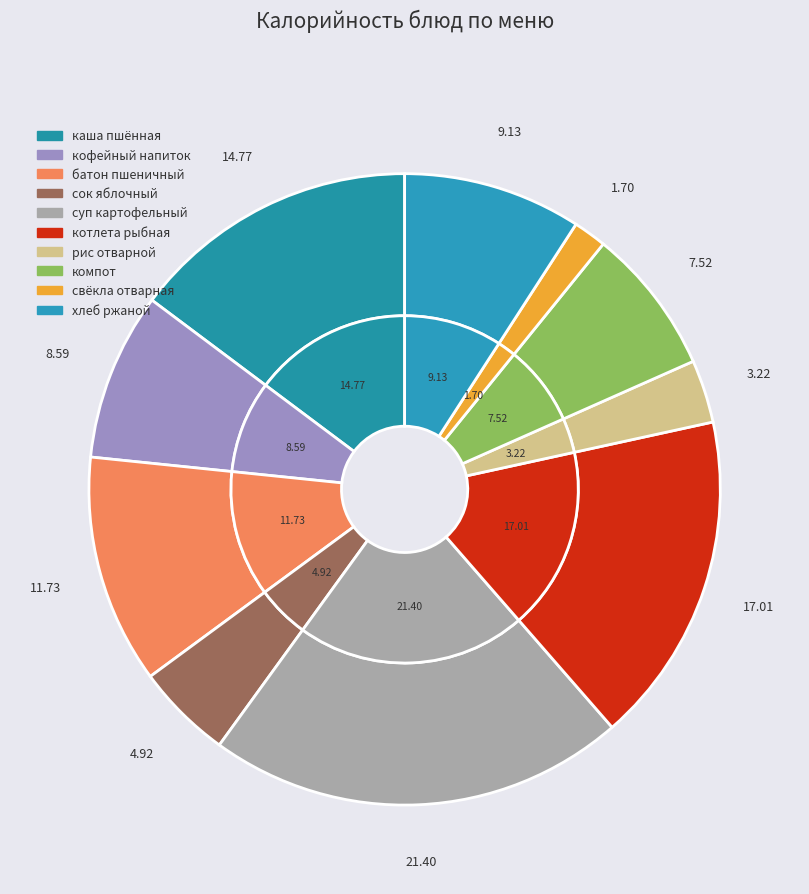

Which has a higher value, хлеб ржаной or сок яблочный?

хлеб ржаной